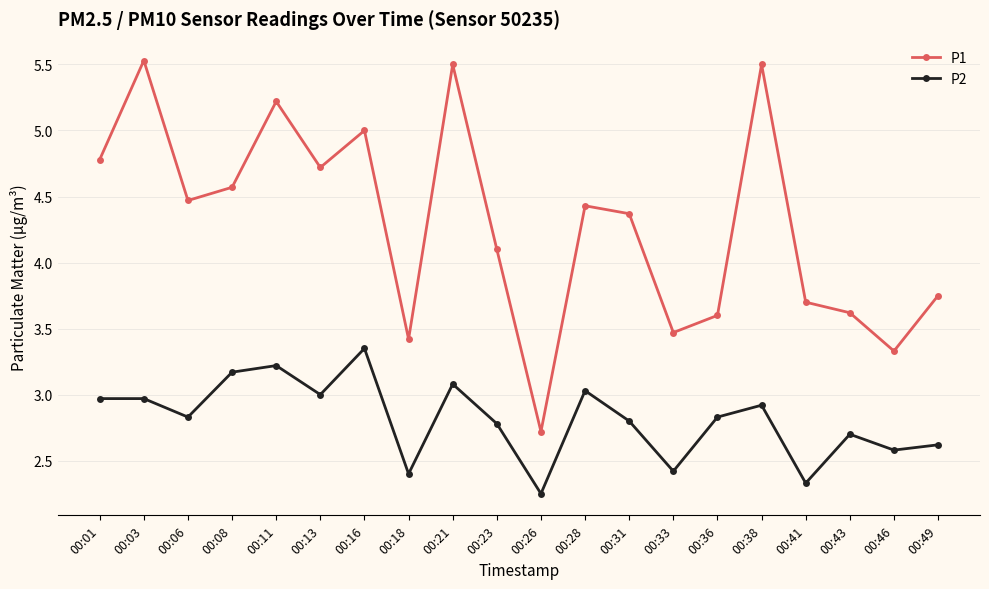

Is it true that P2 equals 4.5 at 00:43?

False